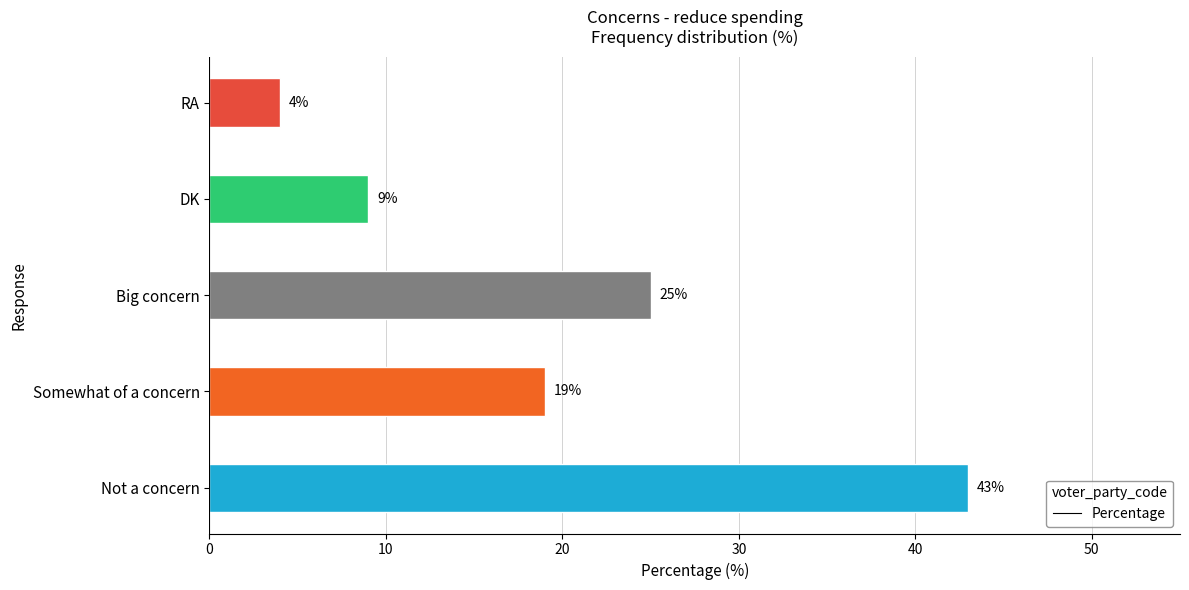

What is the sum of all values?

100